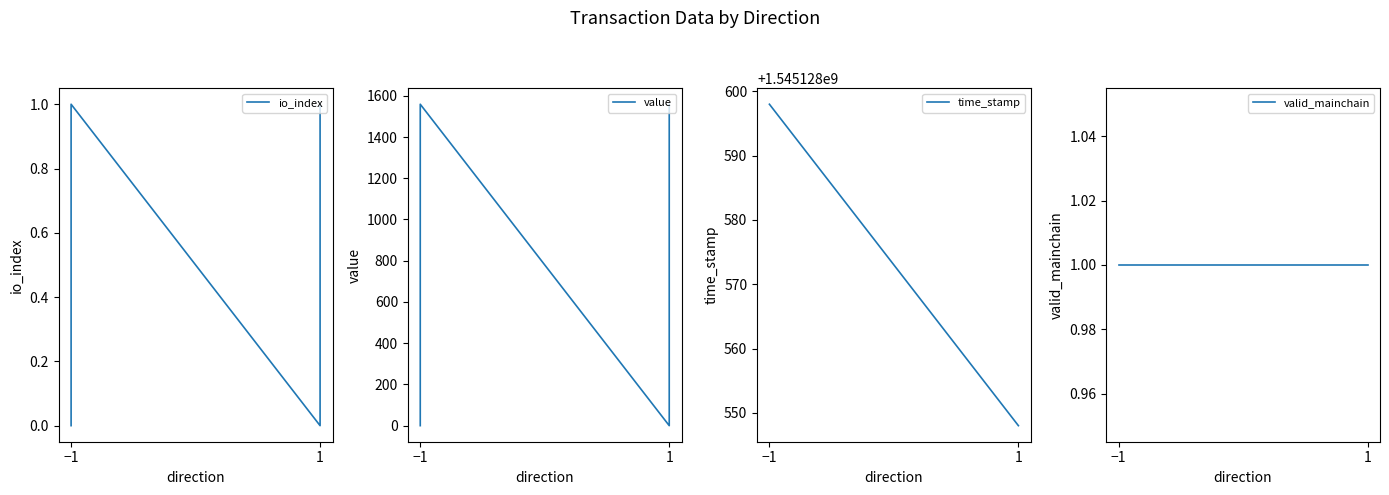

What is the highest value of the io_index series?

1.0